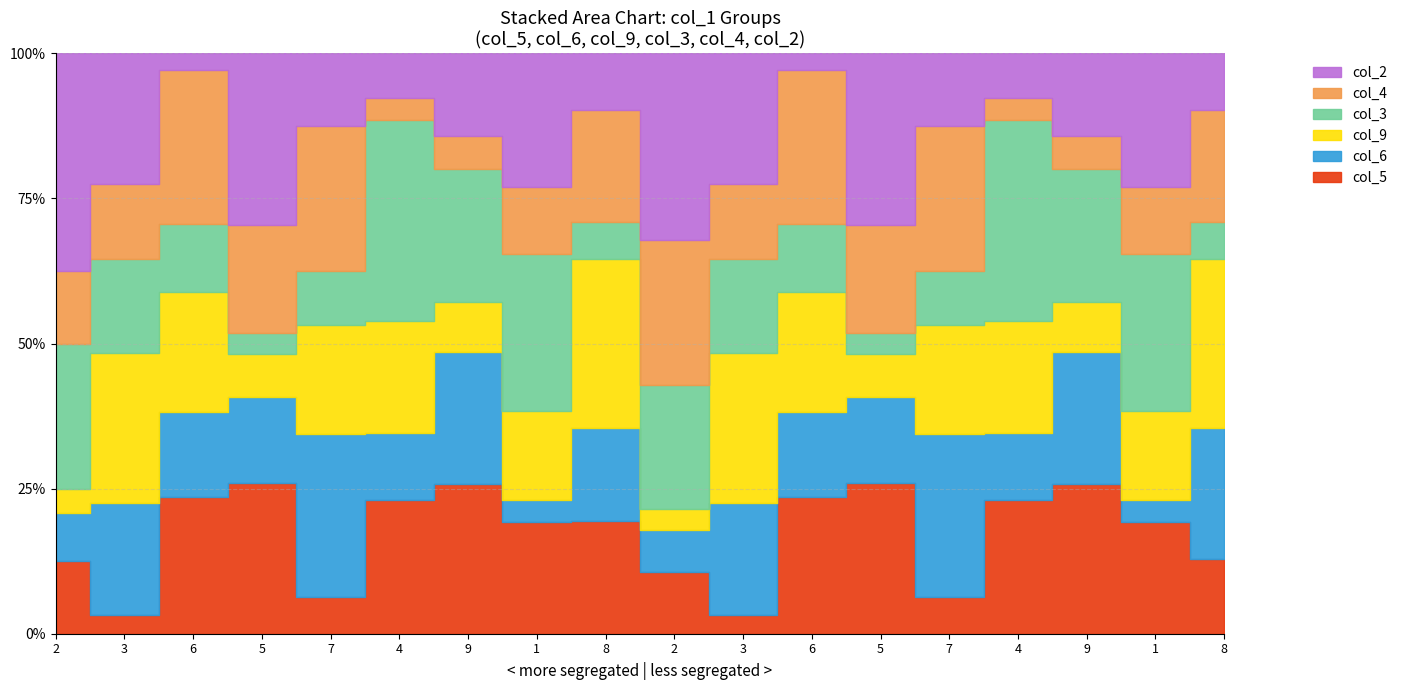

Does the chart have visible grid lines?

Yes